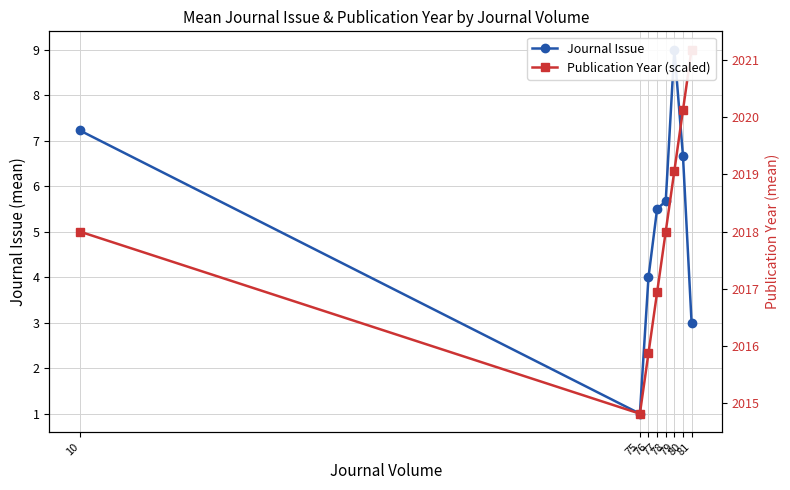

True or false: Journal Issue and Publication Year intersect in this chart.

False